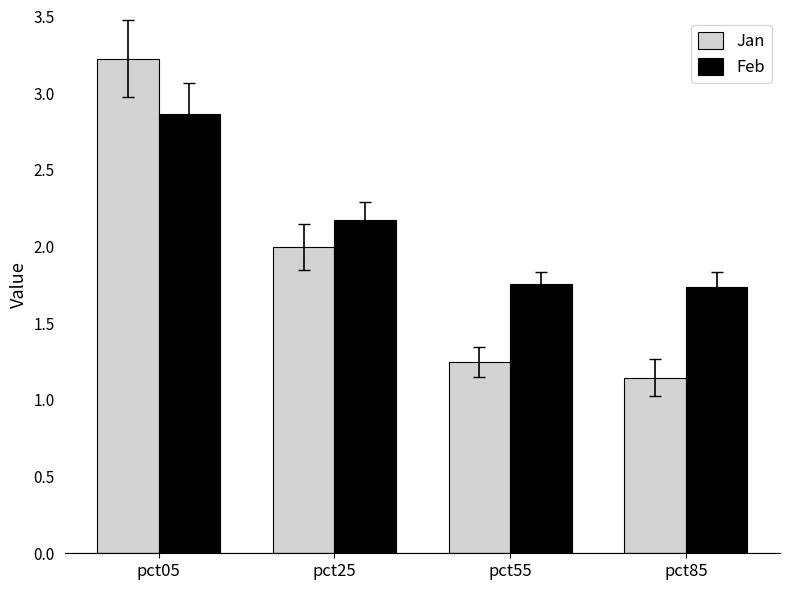

What is the value of the Feb bar at the 2nd from the left?

2.2